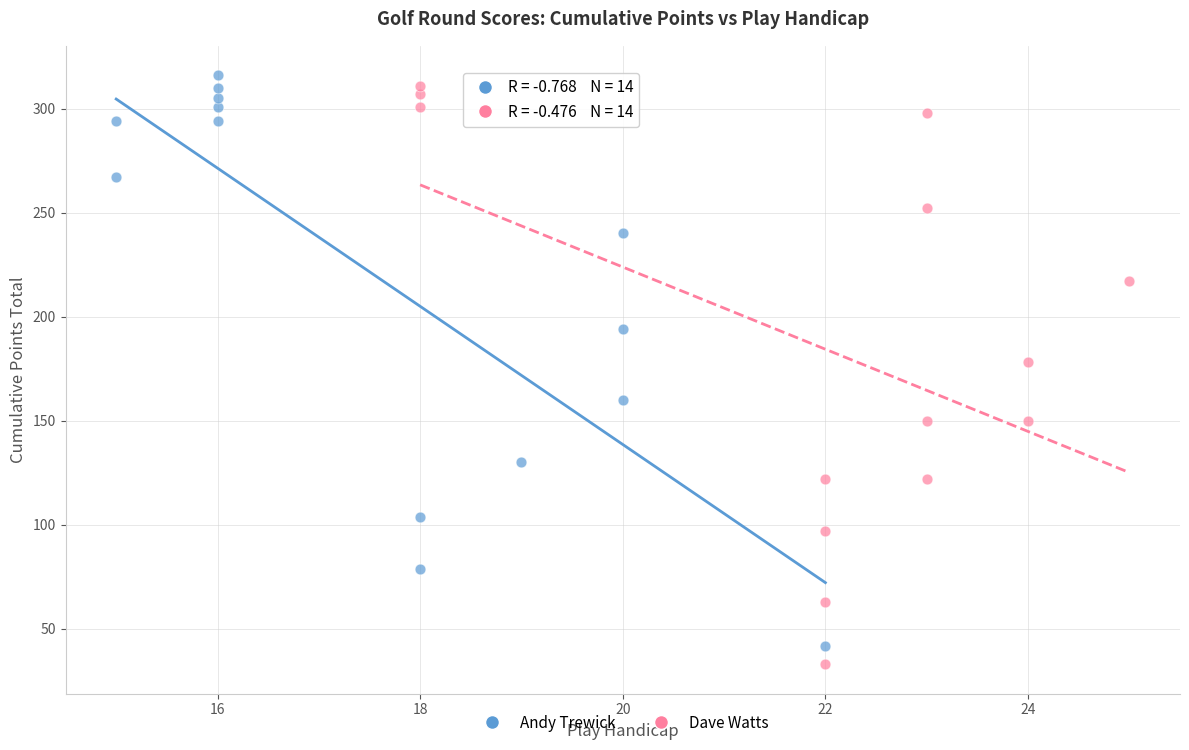

What are all the series names shown in the legend?

Andy Trewick, Dave Watts